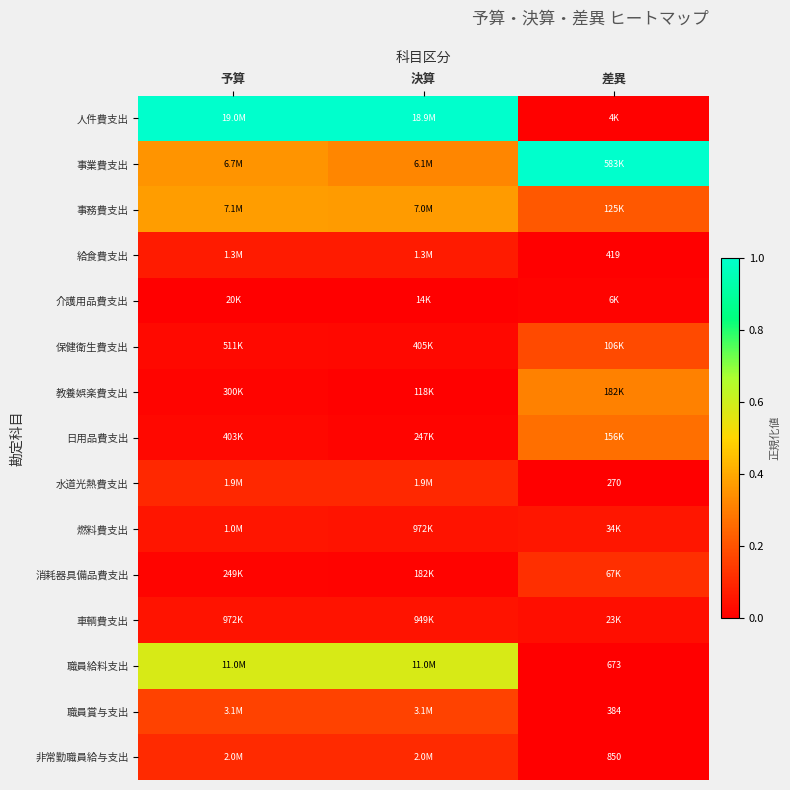

Which series has the widest spread of values?

人件費支出